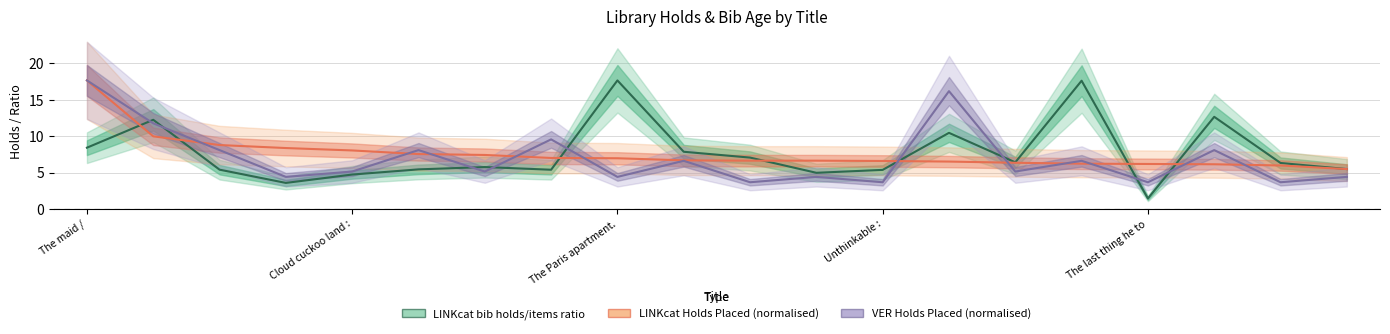

The LINKcat Holds Placed (normalised) series shows 6.2 at 17. True or false?

True